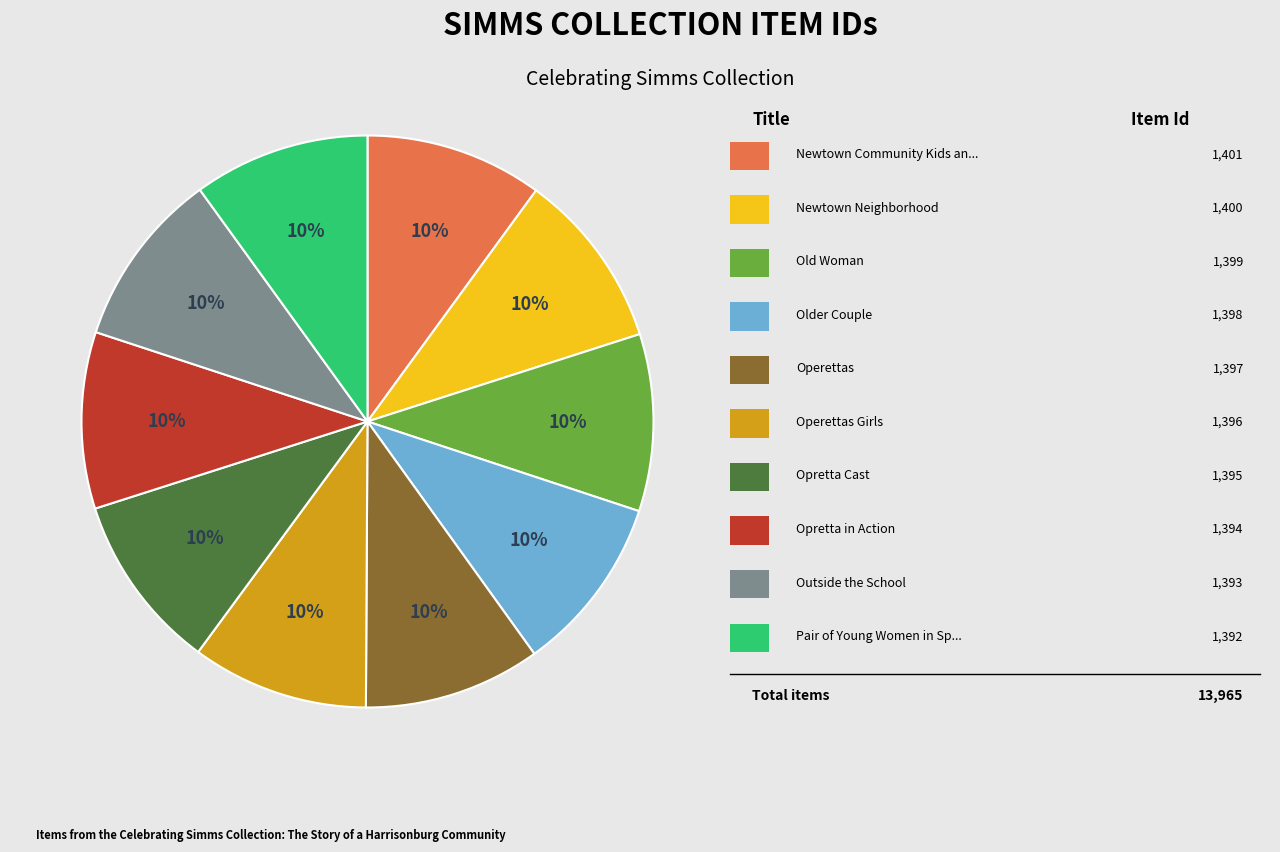

Is there a majority slice in this chart?

No